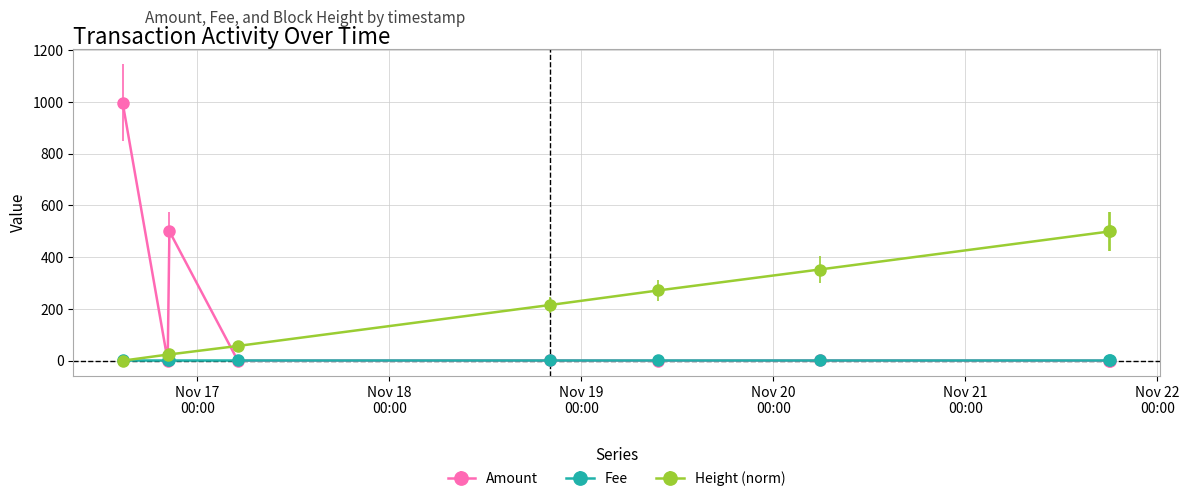

True or false: Amount has more than 1 interior local peaks.

True